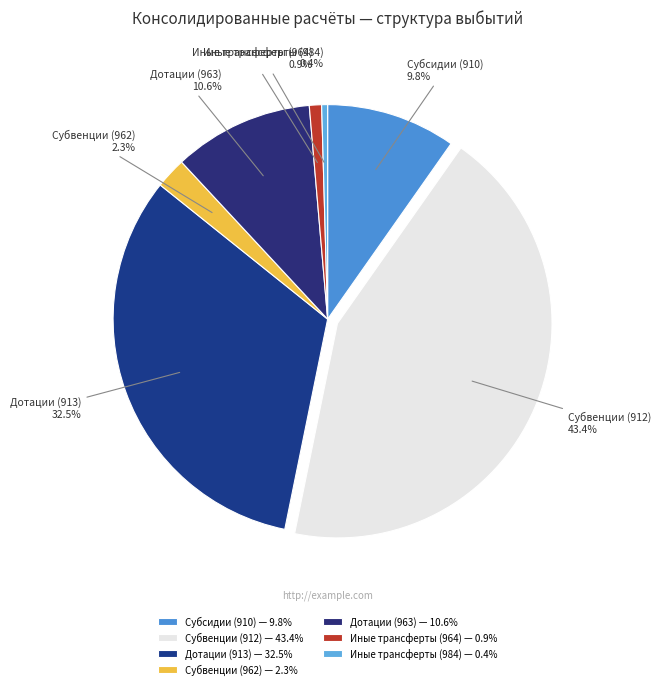

The Субвенции (912) slice represents 51% of the pie. True or false?

False